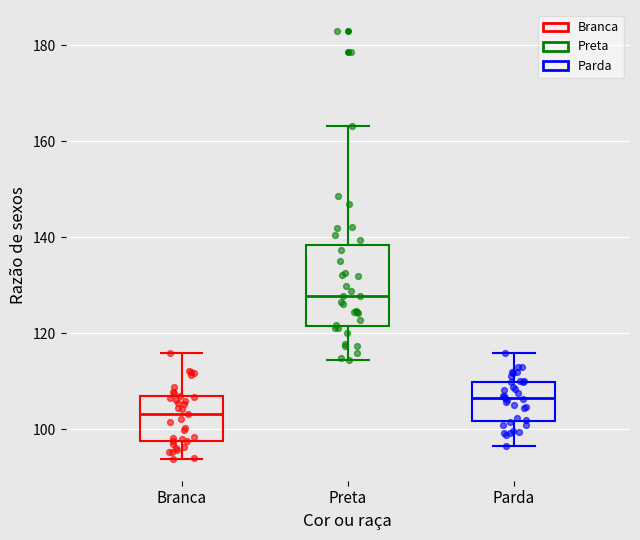

Which box has the lowest median line?

Branca